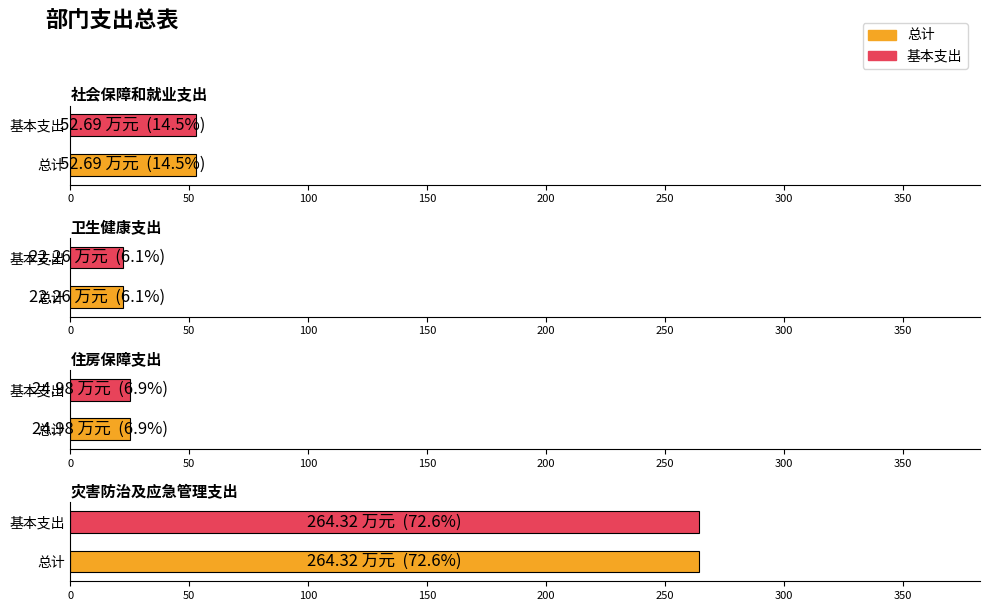

What position from the right is 住房保障支出?

2